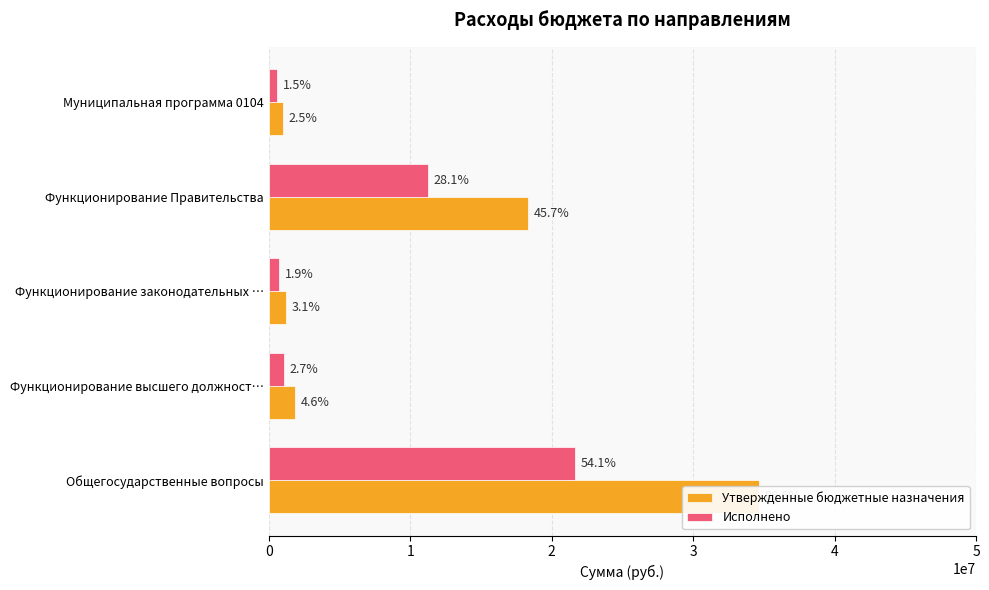

True or false: Исполнено has a value of 1423530.5 at Функционирование высшего должност….

False